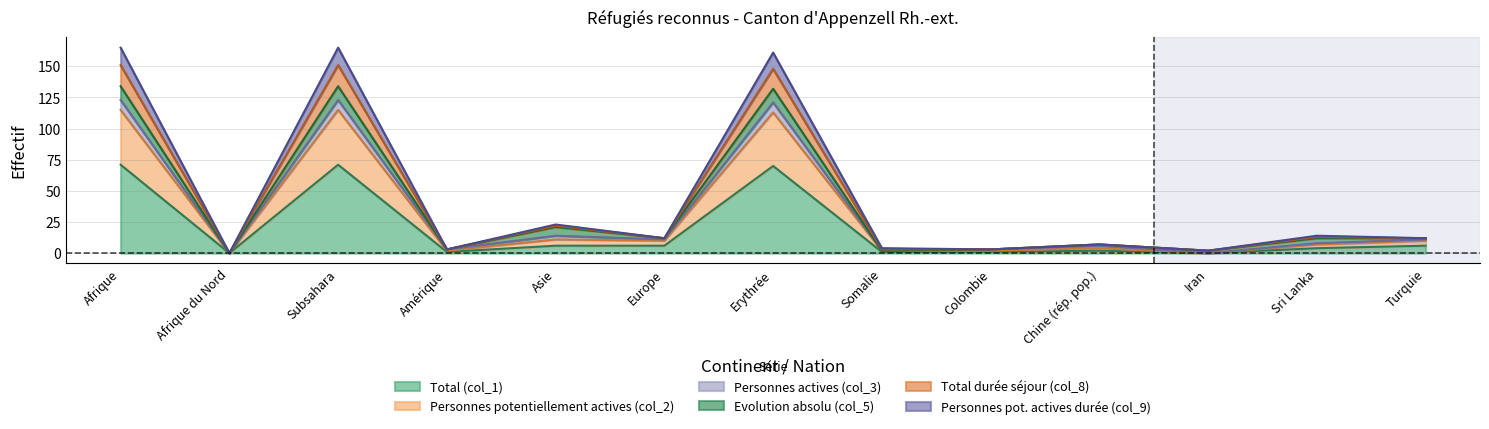

Is it true that Total (col_1) equals 6 at Asie?

True